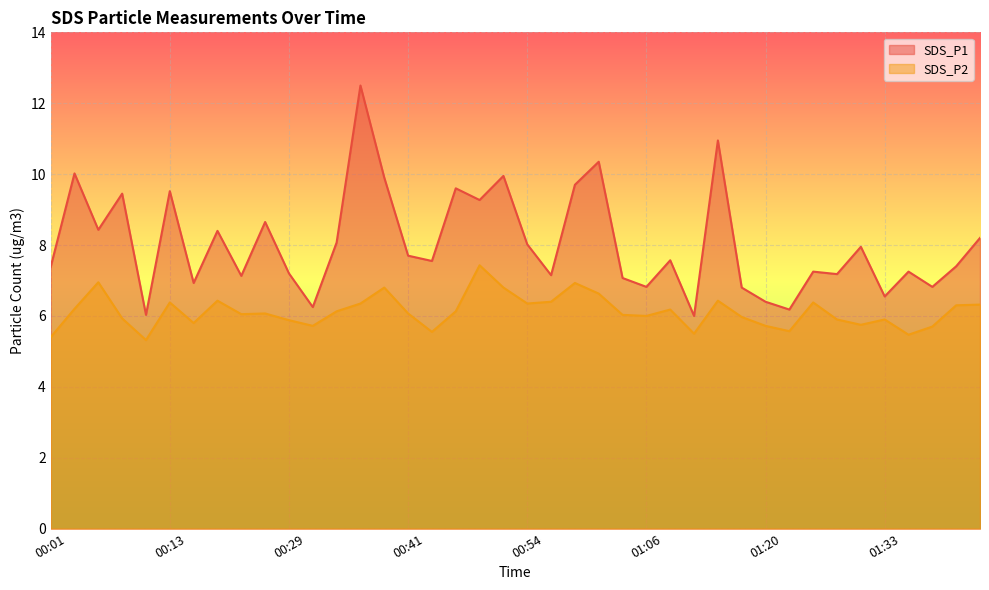

Is it true that SDS_P2 equals 5.9 at 01:28?

True